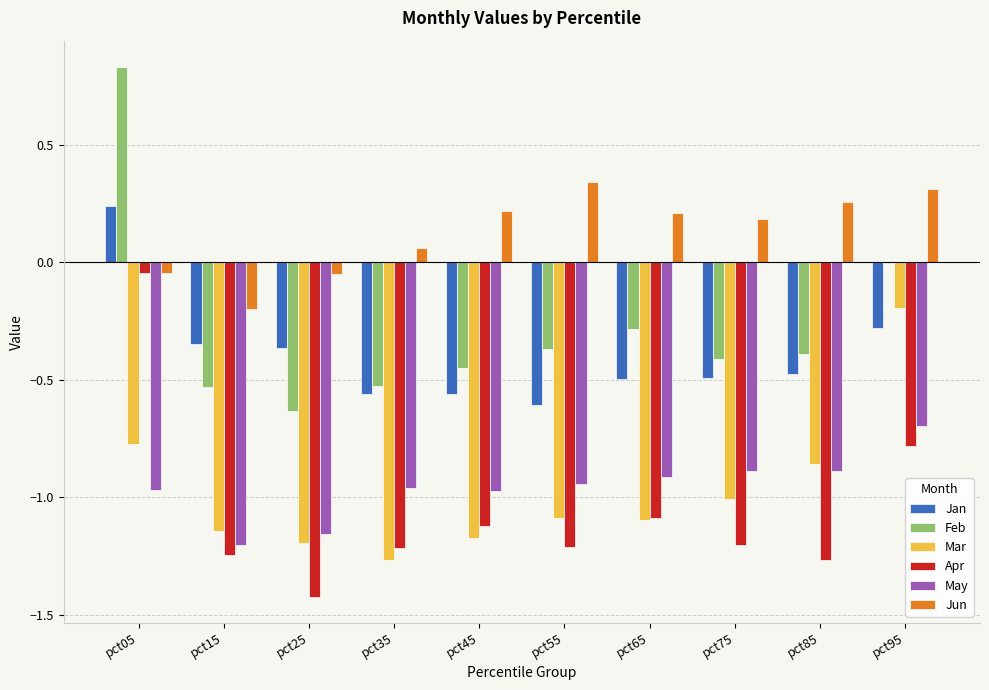

The value of May at pct35 is -1.0. True or false?

True